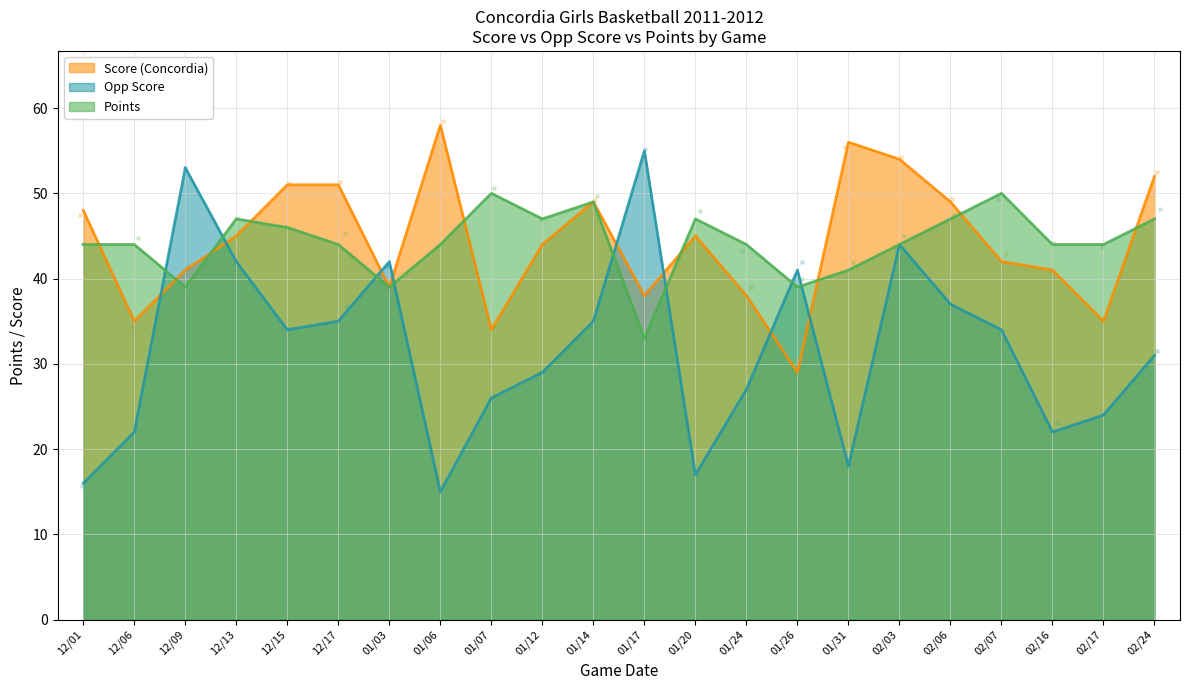

Which series contains the lowest Y value?

Opp Score